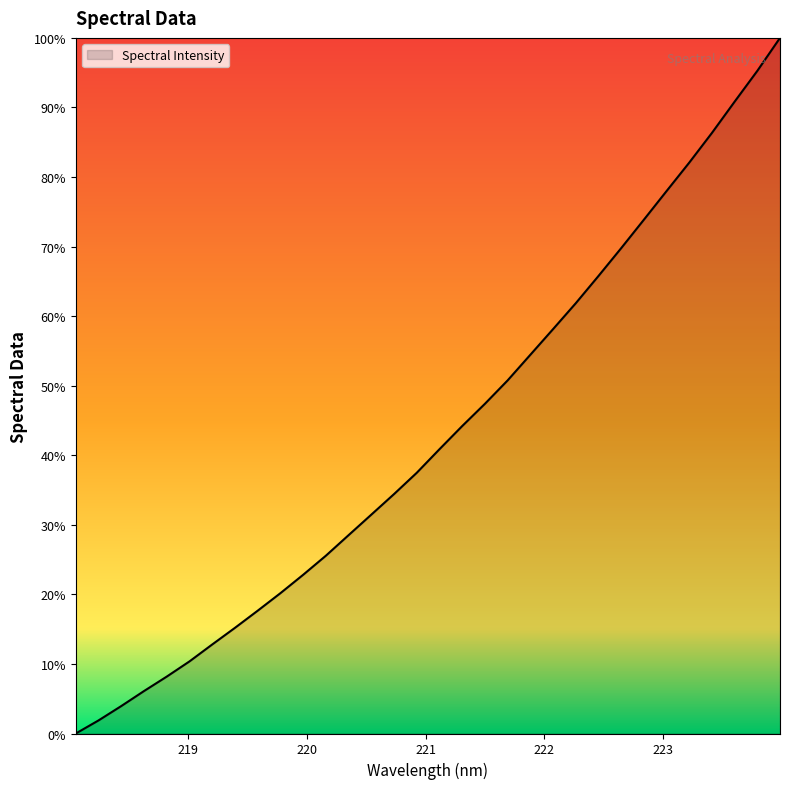

What is the maximum value shown in the chart?

100.0